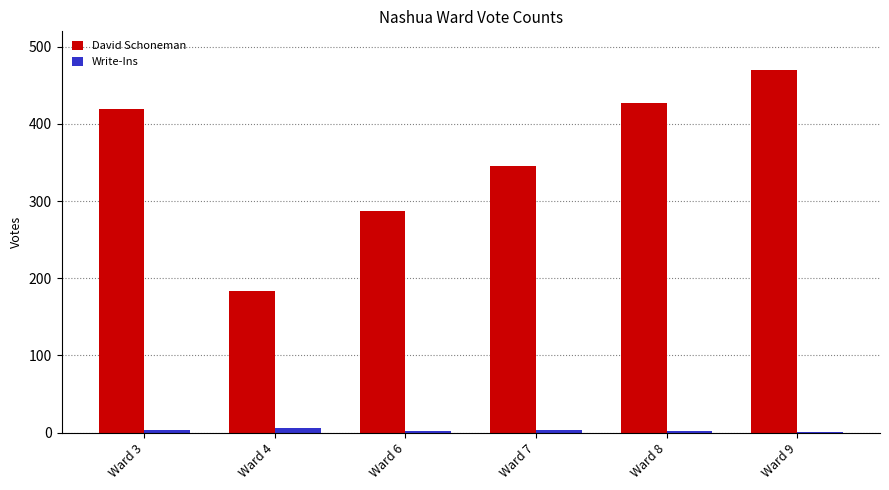

Are the bars horizontal?

No